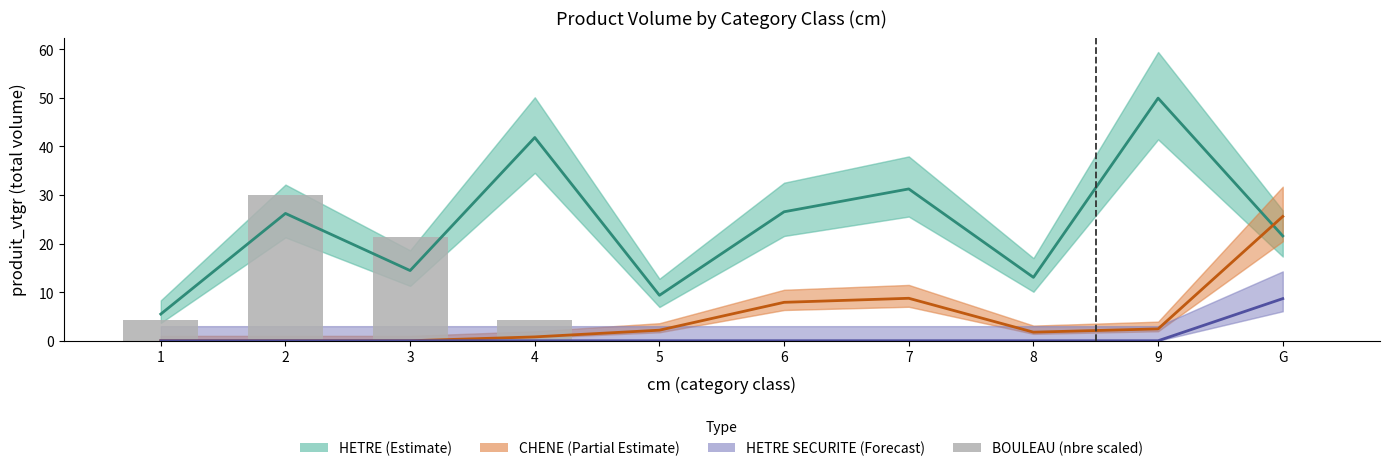

Which series has the largest range (max minus min)?

HETRE (Estimate)